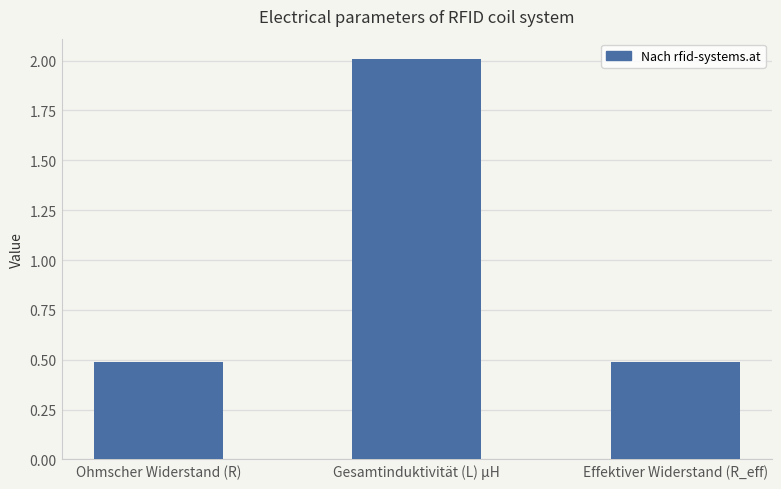

What is the difference between the maximum and minimum values?

1.5